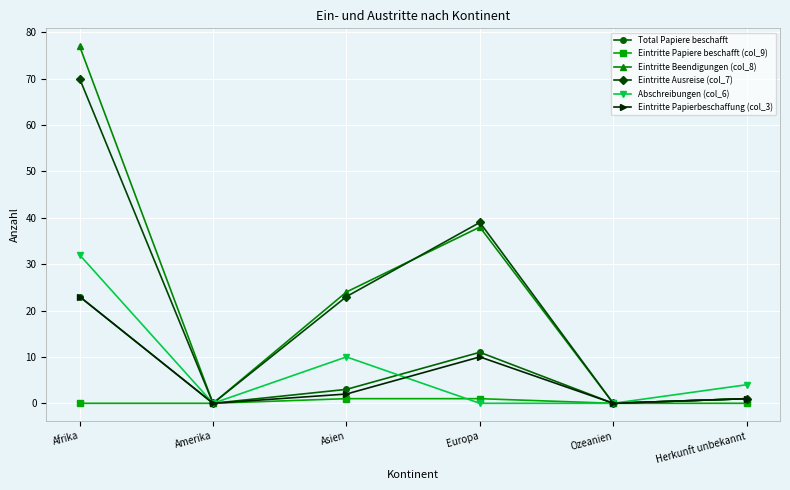

How many interior local peaks does the Abschreibungen (col_6) series have?

1